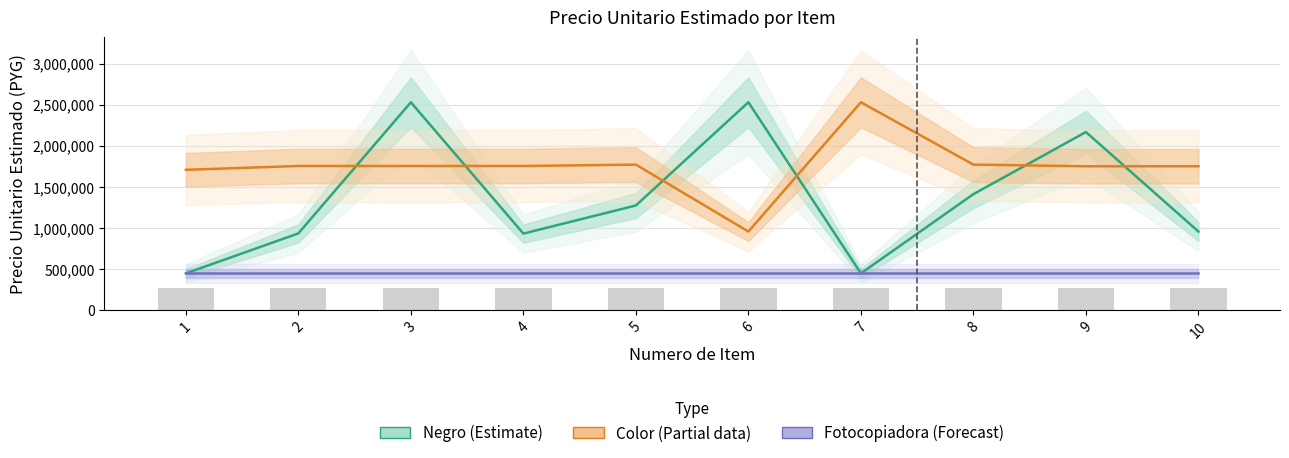

Rank the series by their maximum value, from lowest to highest.

Fotocopiadora (Forecast), Negro (Estimate), Color (Partial)